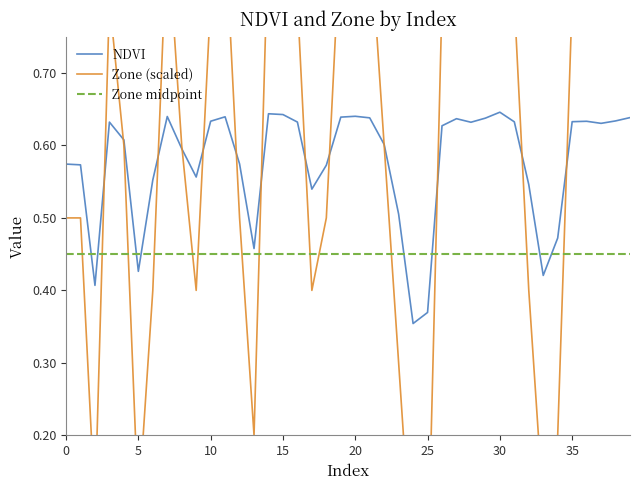

List the series in order of their overall mean, highest first.

Zone, NDVI